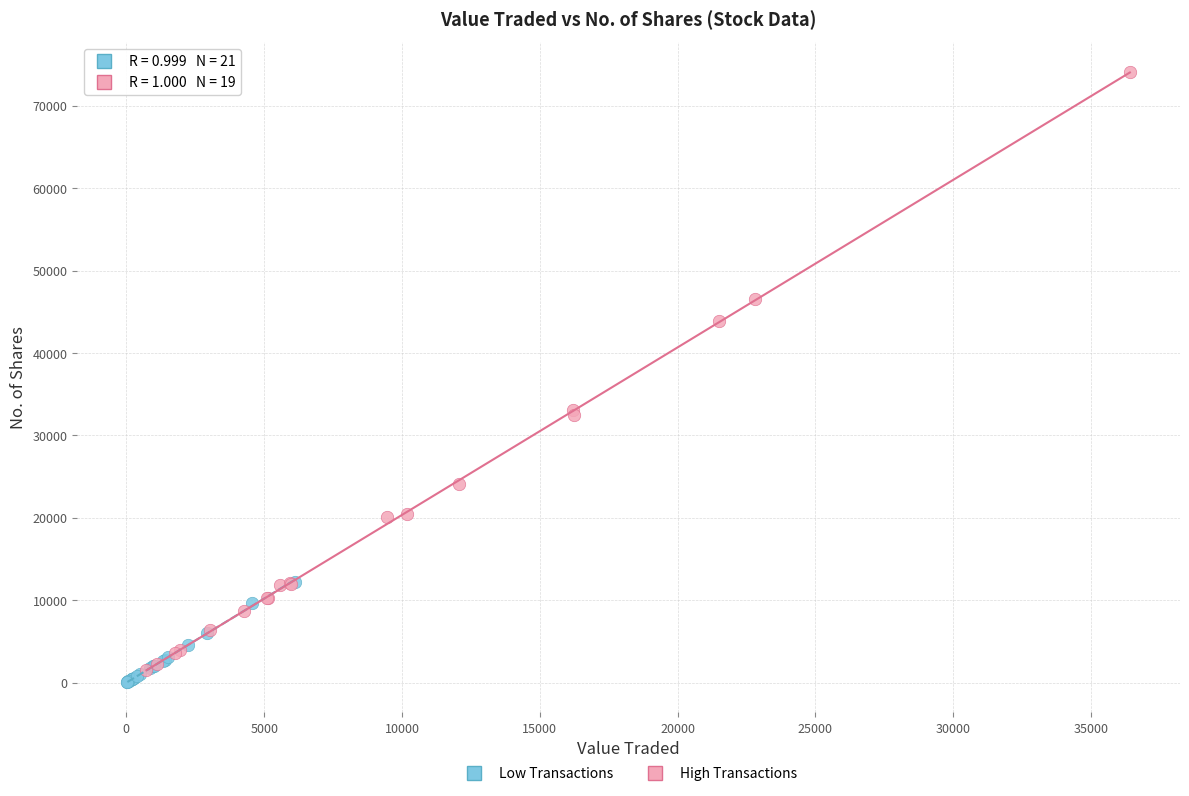

Which series has the widest spread of Y values?

High Transactions